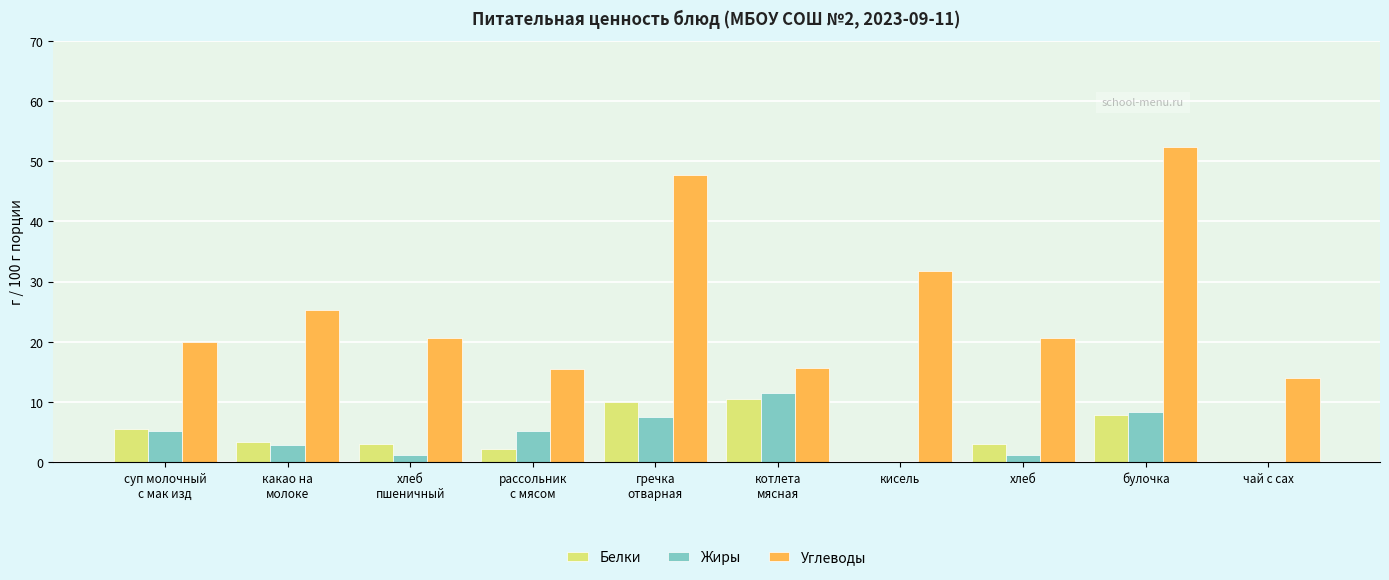

What is the greatest value displayed?

52.3